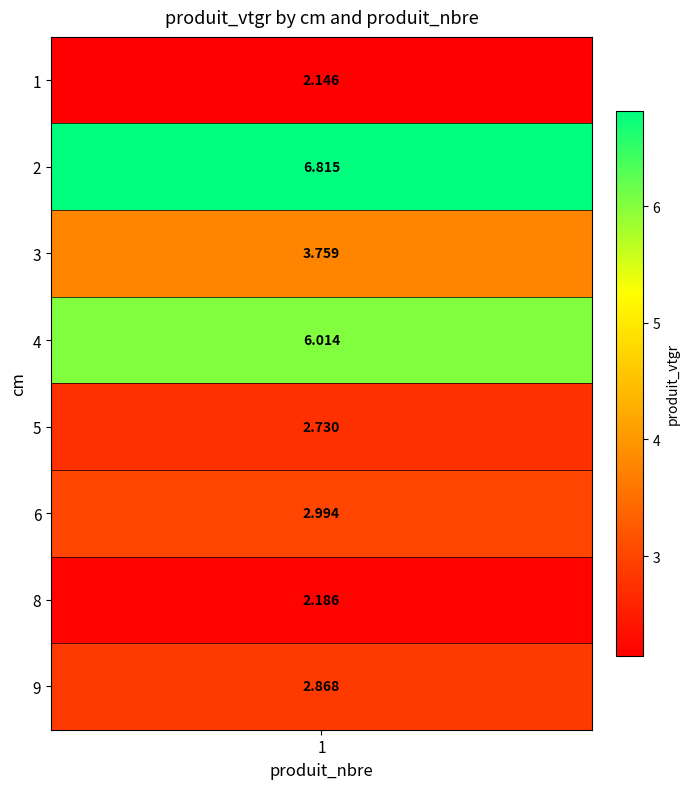

The chart shows a value of 4.2 at 2. True or false?

False